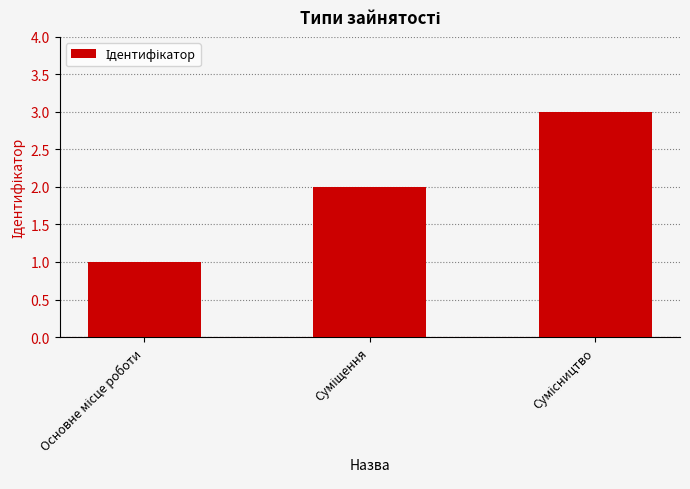

Reading right to left, what are all the values shown in this chart?

3	2	1